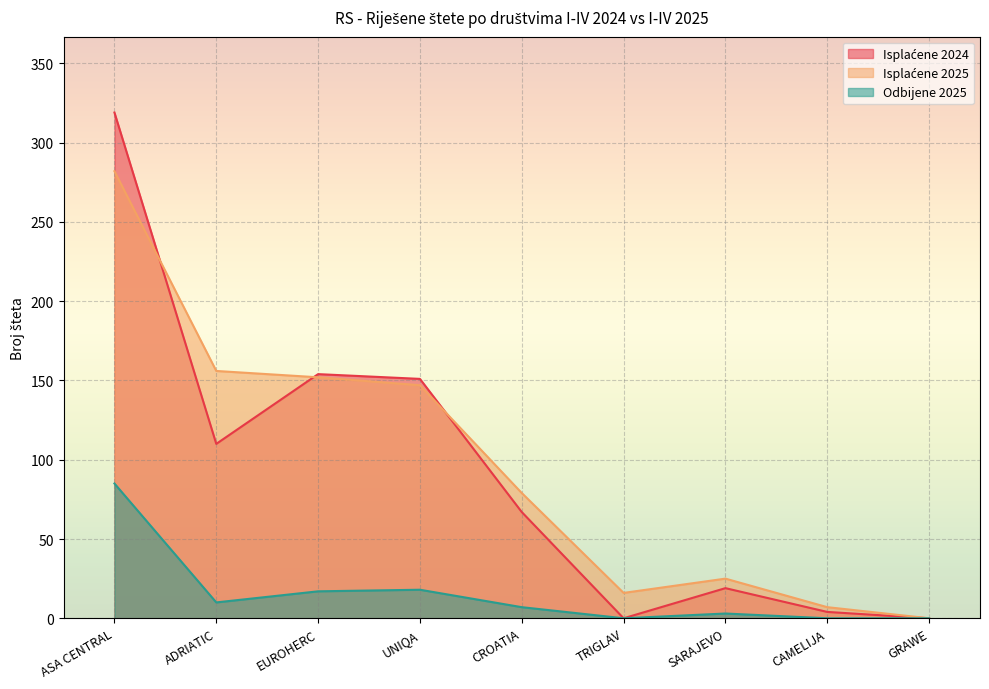

What is the difference between the second highest and minimum values in the Odbijene 2025 series?

18